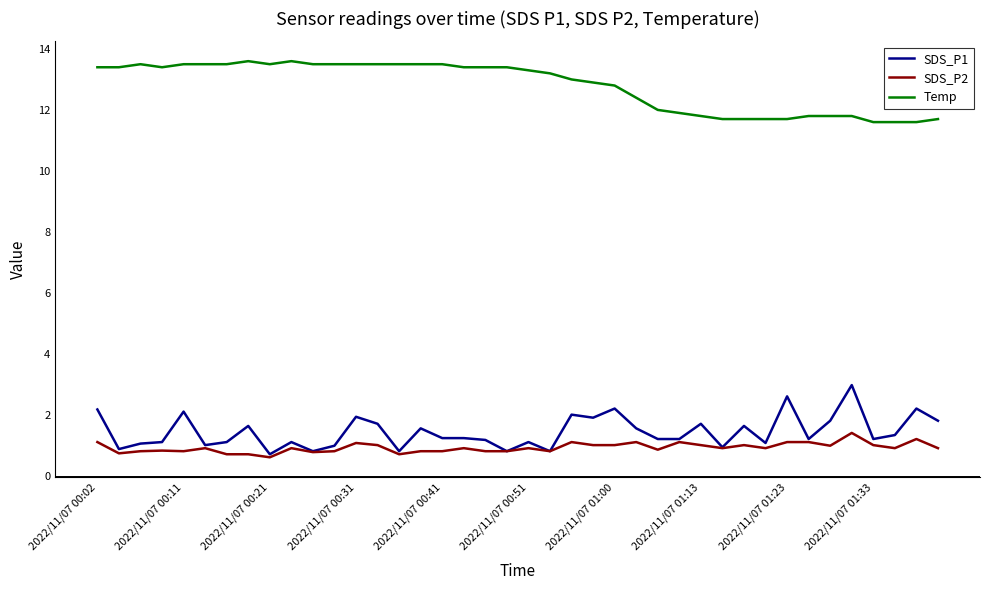

What are all the series names shown in the legend?

SDS_P1, SDS_P2, Temp